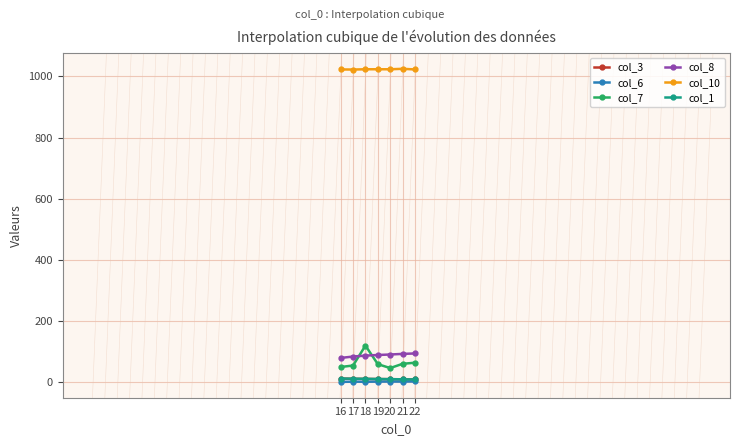

Which series has the largest range (max minus min)?

col_7